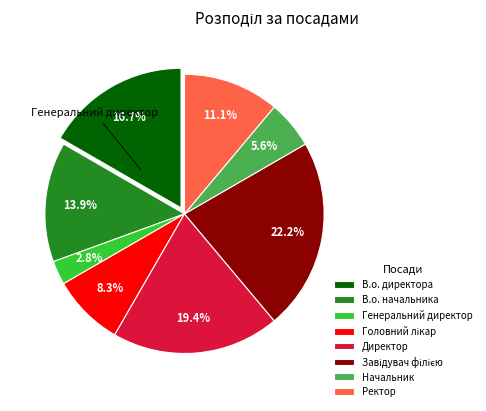

Is there any slice that represents more than half of the pie?

No